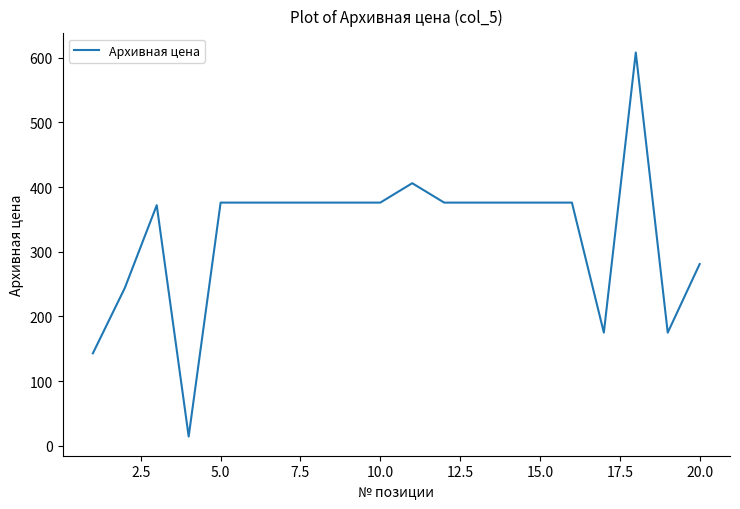

What is the minimum value shown in the chart?

14.4